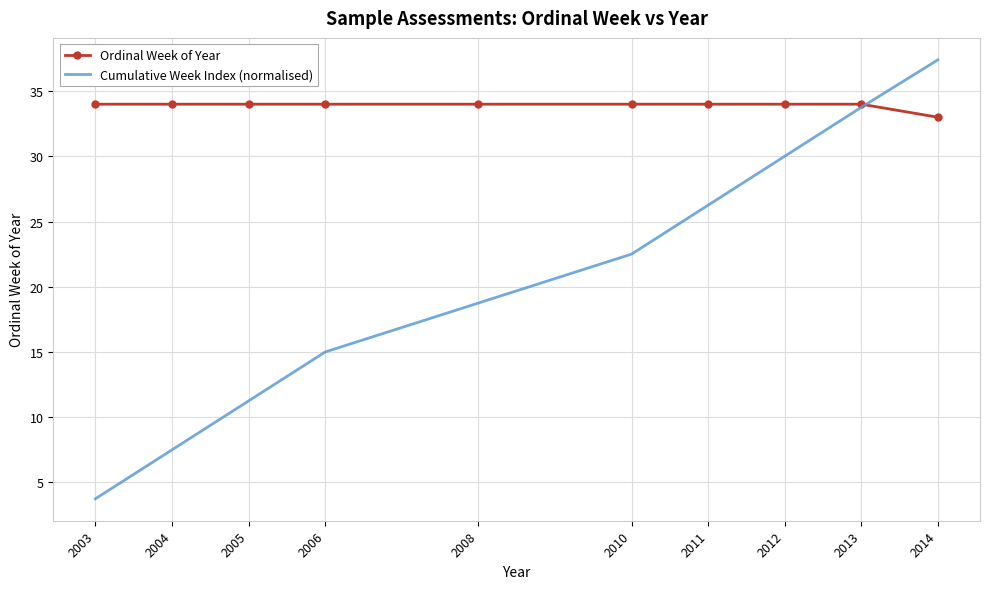

The Cumulative Week Index (normalised) series shows 10.1 at 2011. True or false?

False